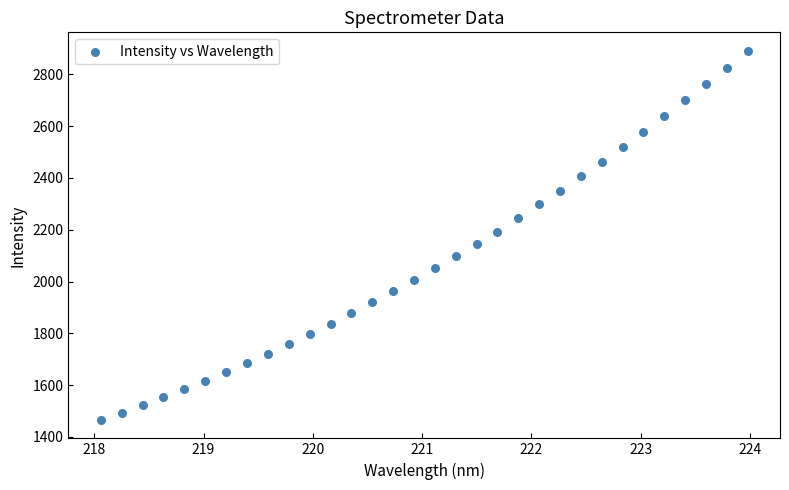

What is the range of X values (max minus min)?

5.9